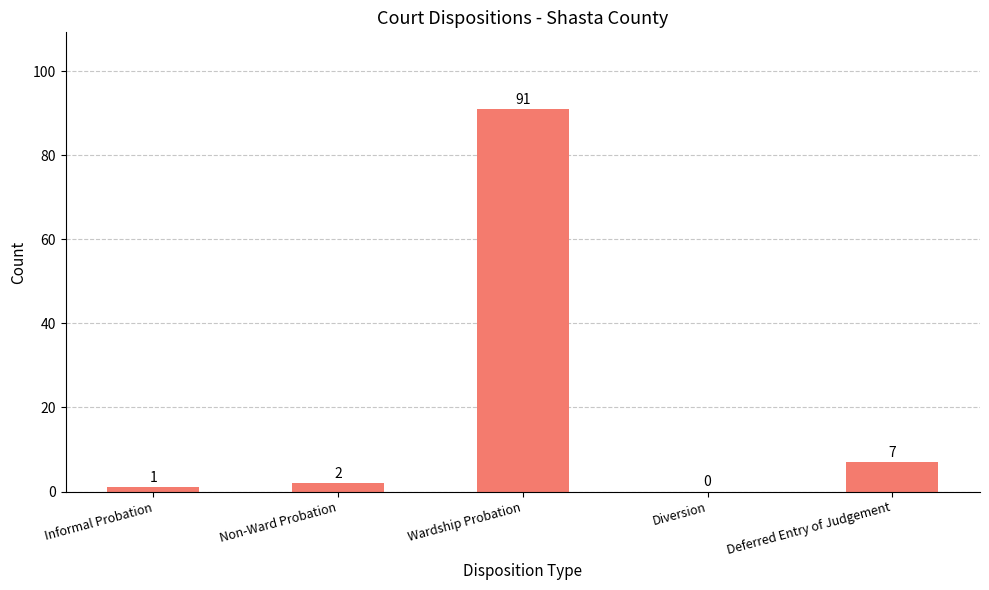

Reading left to right, what are all the values shown in this chart?

Informal Probation=1	Non-Ward Probation=2	Wardship Probation=91	Diversion=0	Deferred Entry of Judgement=7